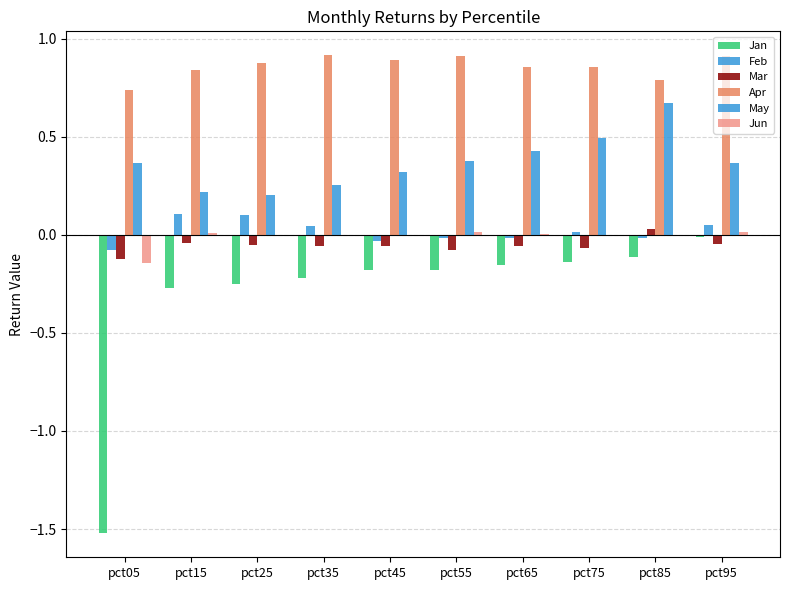

What is the sum of all Apr values?

8.6